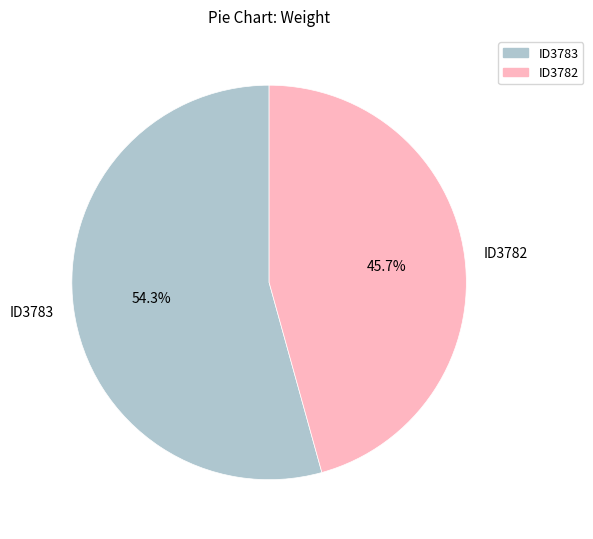

Is the sum of ID3783 and ID3782 greater than half?

Yes